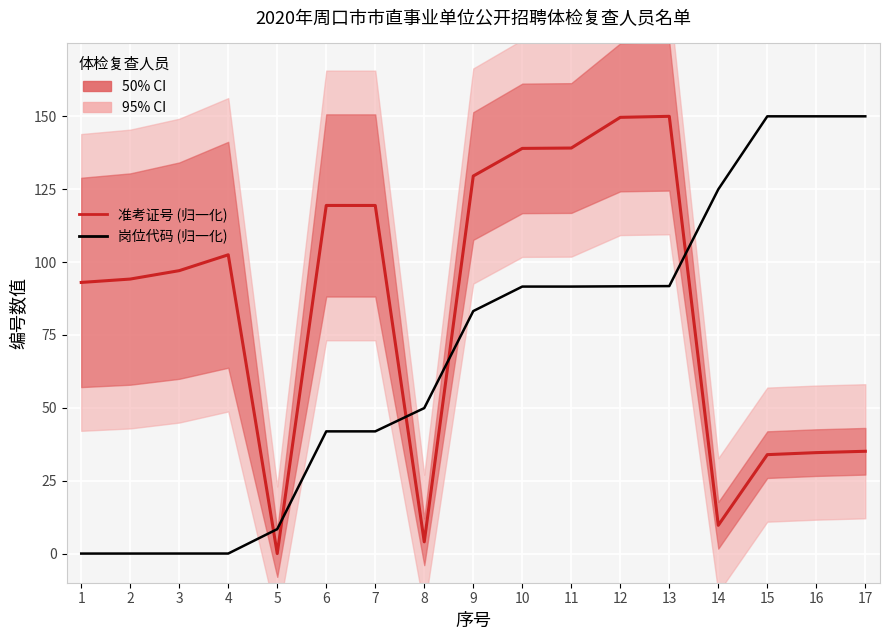

Which series changed the most between 2 and 5?

准考证号 (归一化)